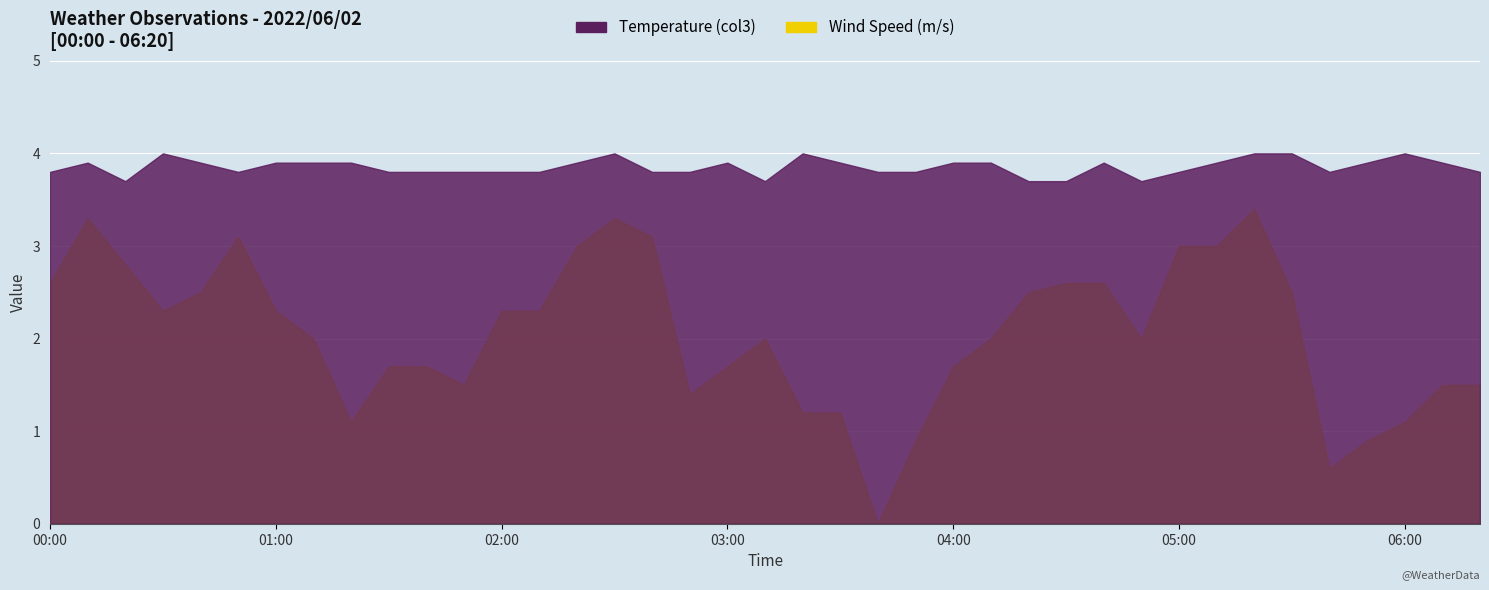

Where is the first local maximum for Temperature (col3)?

00:10